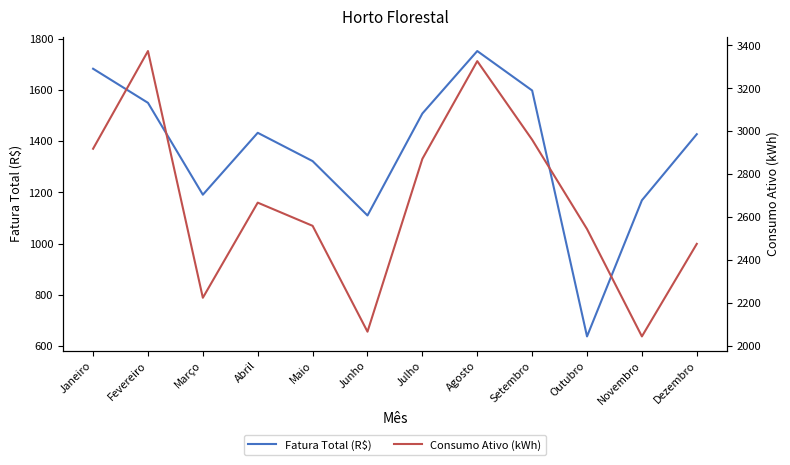

What is the smallest value displayed?

638.0